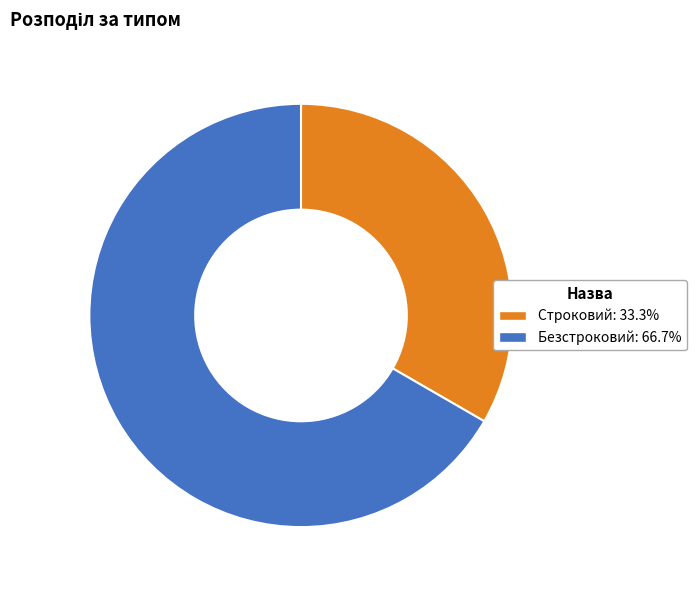

Combined, do Безстроковий and Строковий account for over 50%?

Yes